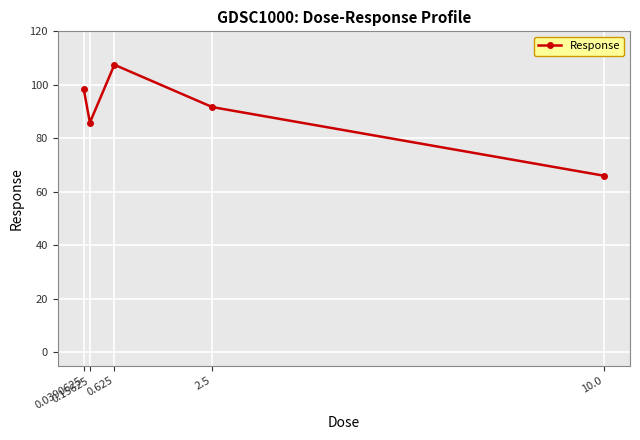

Rank the categories by value from highest to lowest.

0.625, 0.0390625, 2.5, 0.15625, 10.0